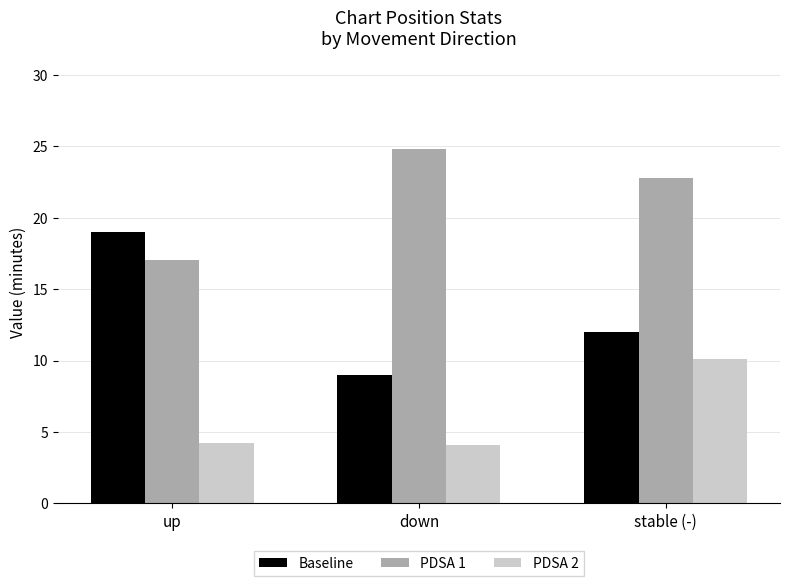

Where does the PDSA 1 series first go above 22?

down